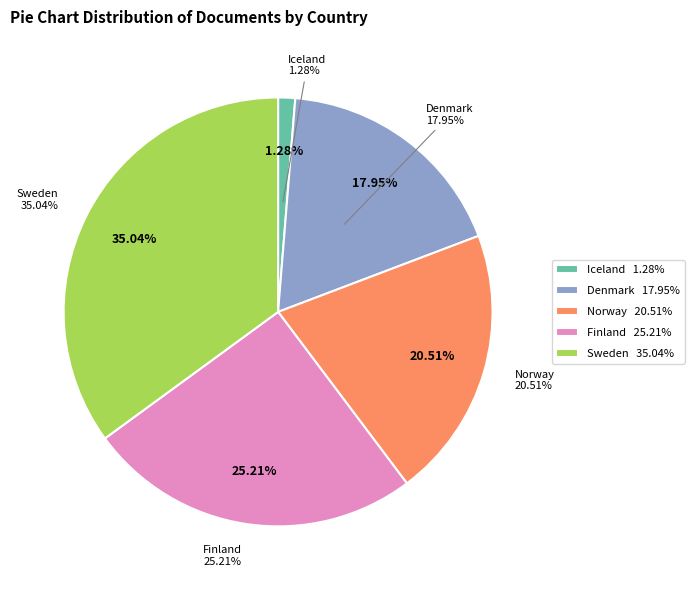

Is Norway the majority of the pie?

No